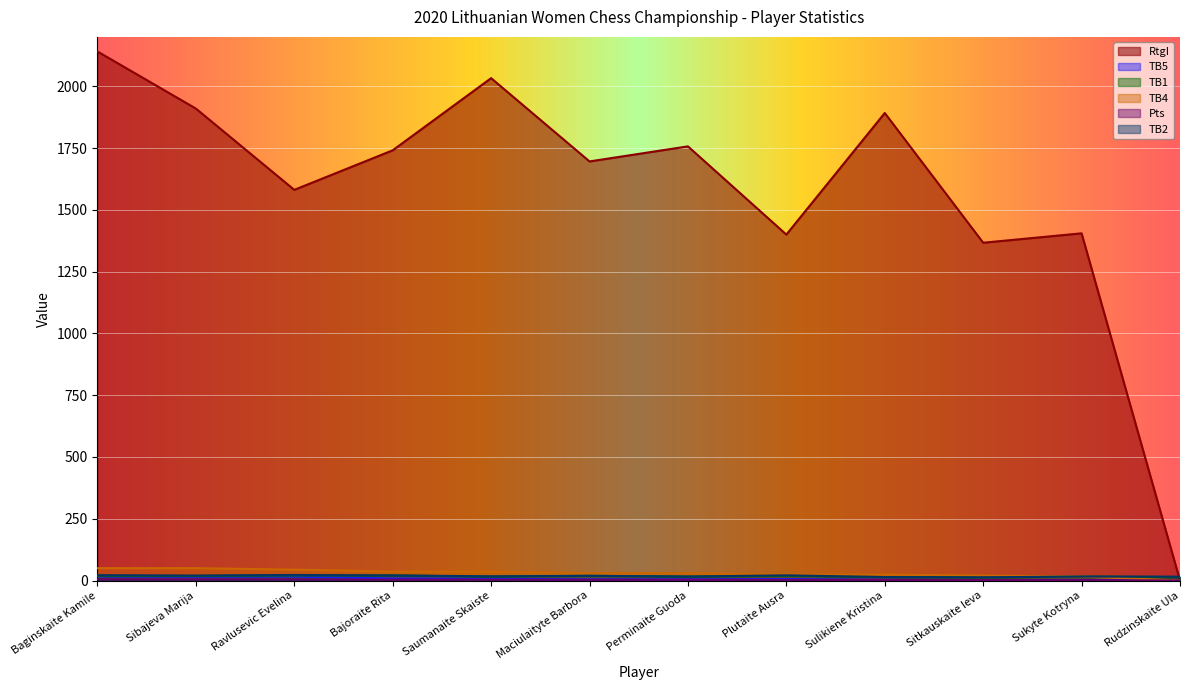

What is the difference between the TB4 values at Ravlusevic Evelina and Sukyte Kotryna?

28.0